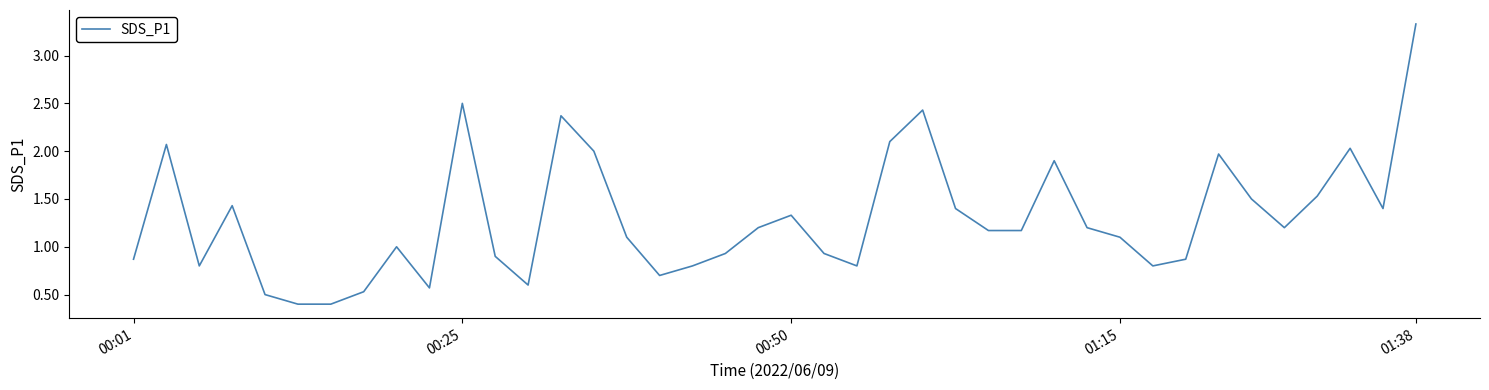

What is the smallest value displayed?

0.4